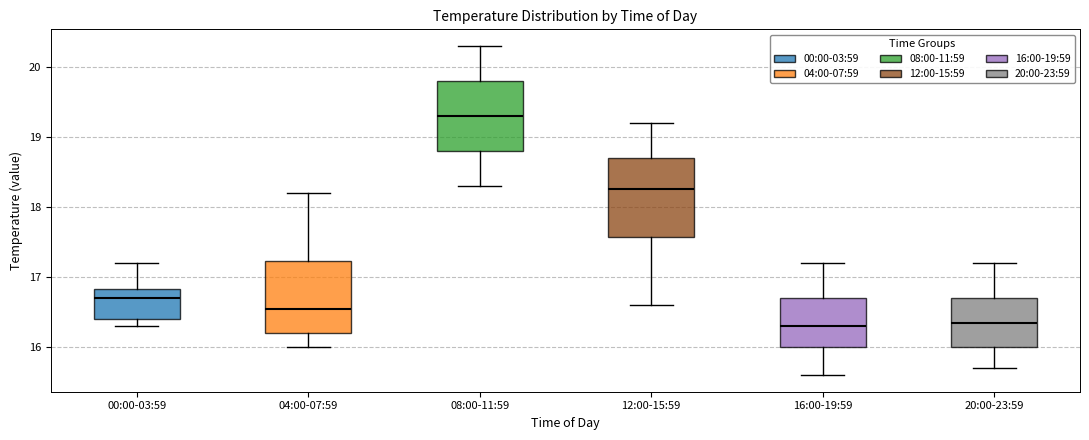

Where is the upper edge of the box for 08:00-11:59 on the y-axis? The values are not printed on the chart, so give them approximately, as read against the axis.

19.8